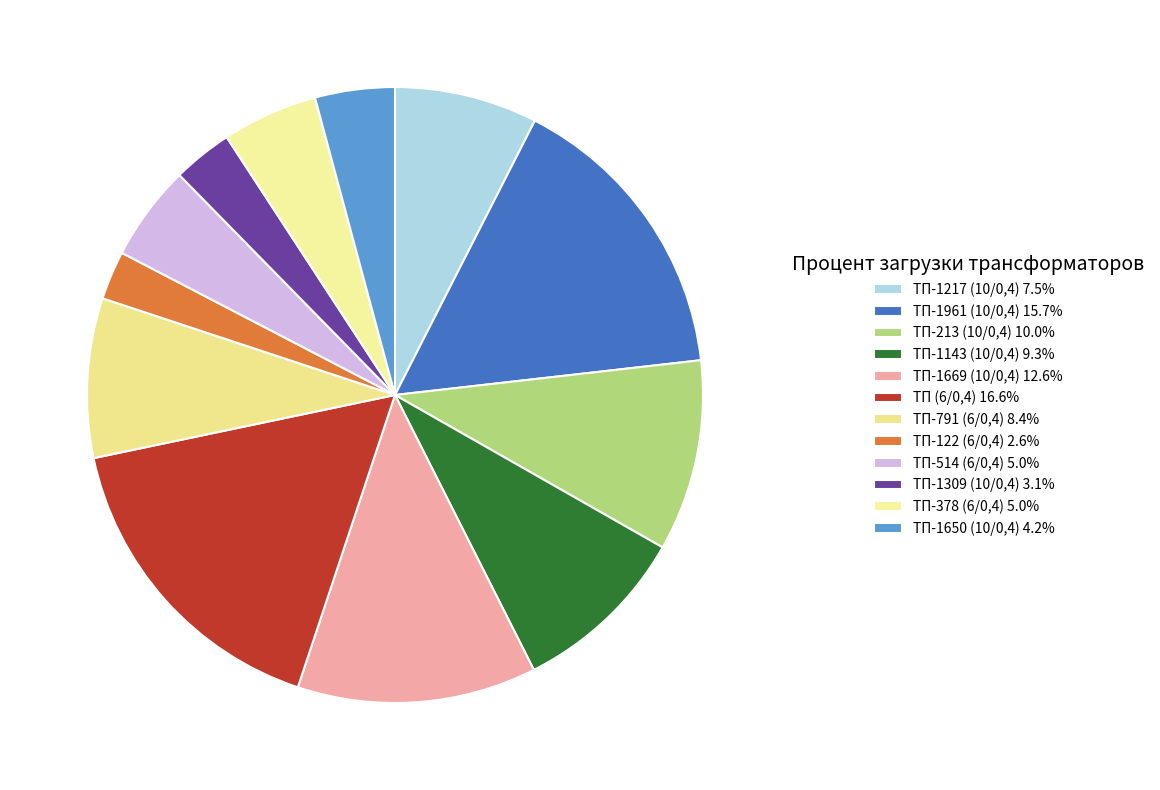

To the nearest percent, what percentage of the pie is ТП-1961 (10/0,4)?

16%